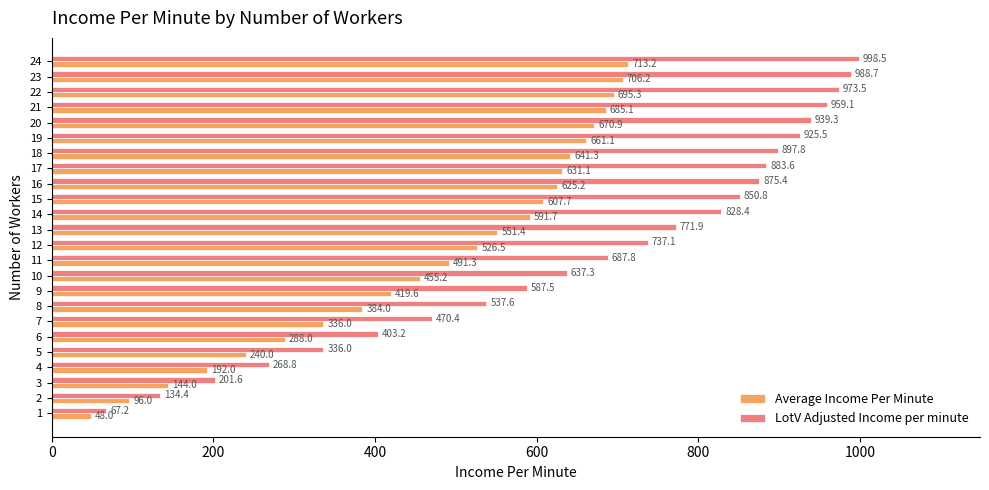

How many values in the Average Income Per Minute series are below 551?

12